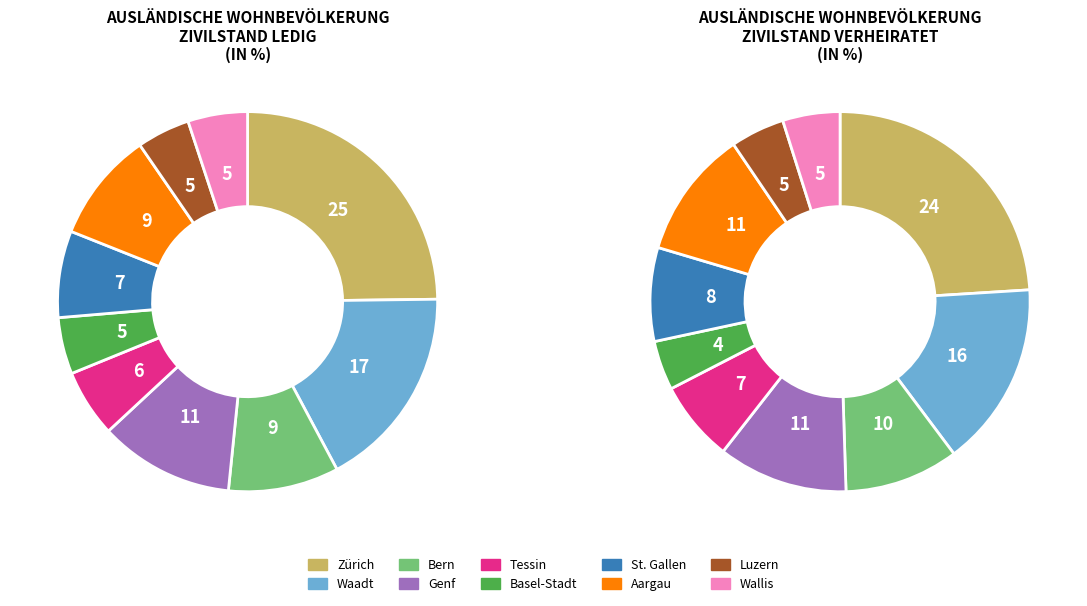

Count the number of slices in the pie.

10